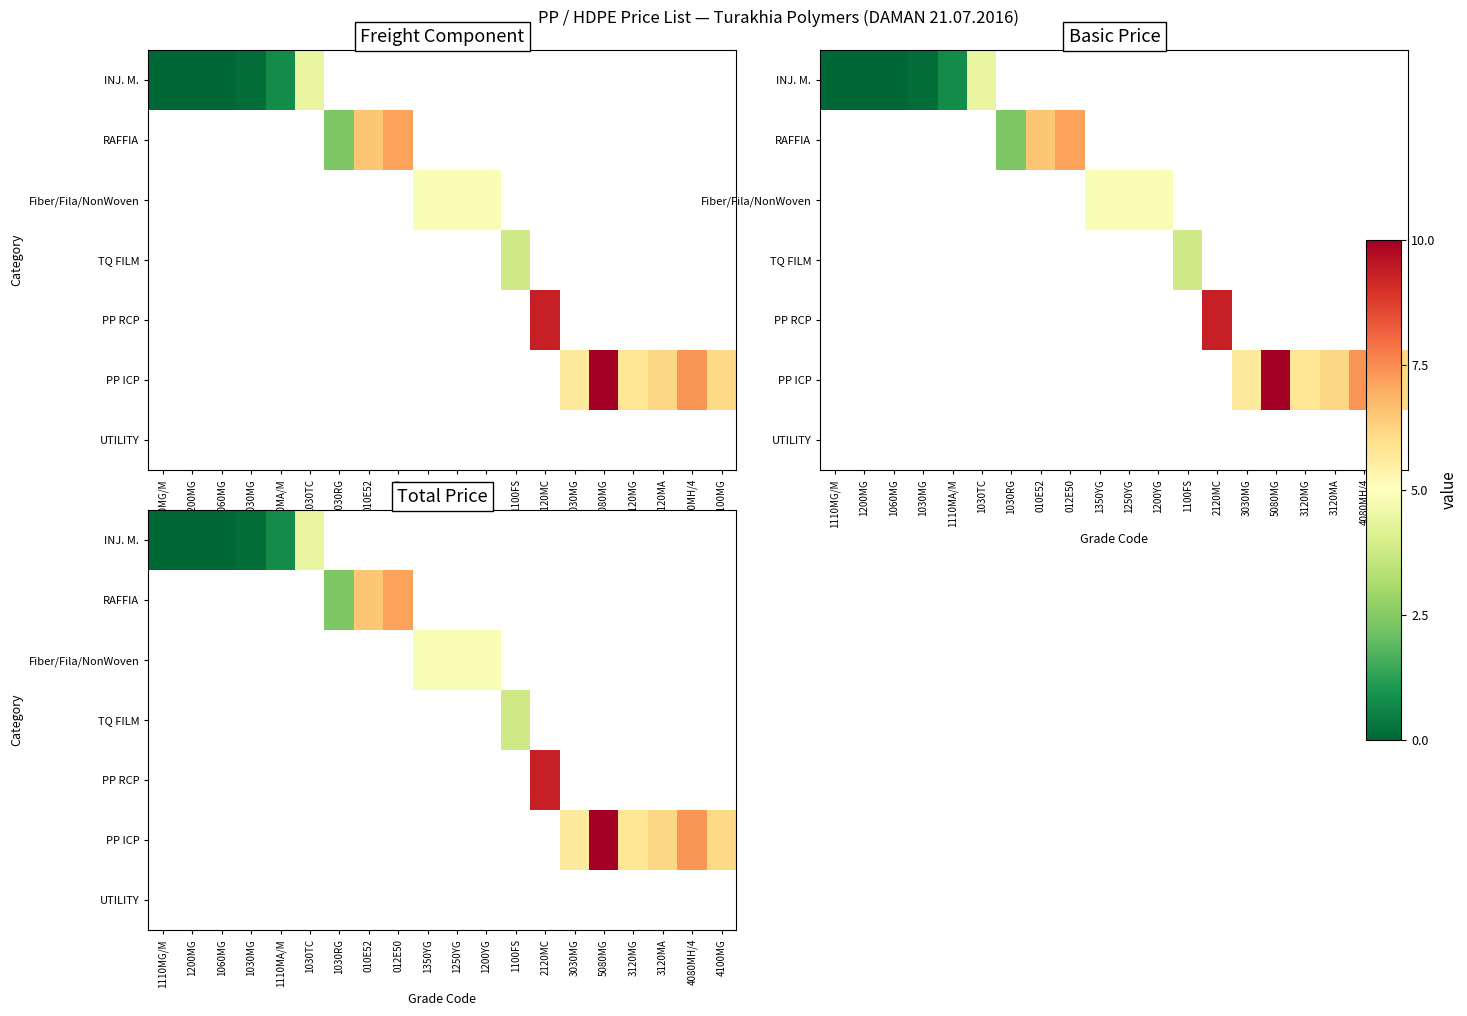

Which category has the lowest value across all series?

1110MG/M